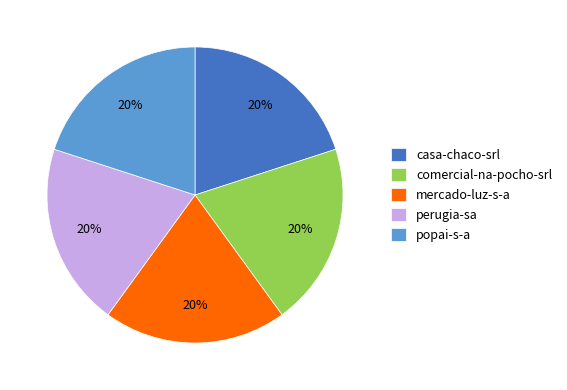

Combined, do casa-chaco-srl and popai-s-a account for over 50%?

No